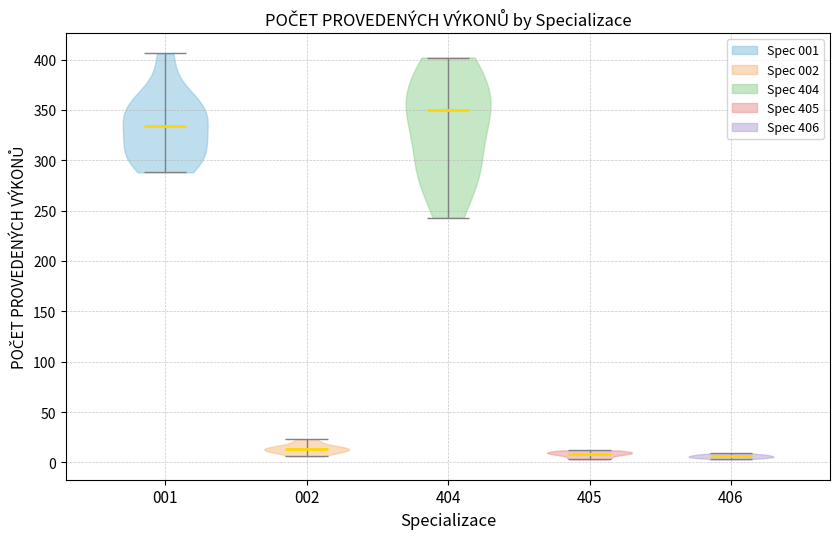

Reading left to right, read every violin against the y-axis: where its median line is, and the lowest and highest points it reaches. The values are not printed on the chart, so give them approximately, as read against the axis.

001: median line 335, lowest point 290, highest point 405
002: median line 15, lowest point 5, highest point 25
404: median line 350, lowest point 245, highest point 400
405: median line 10, lowest point 5, highest point 10
406: median line 5, lowest point 5, highest point 10